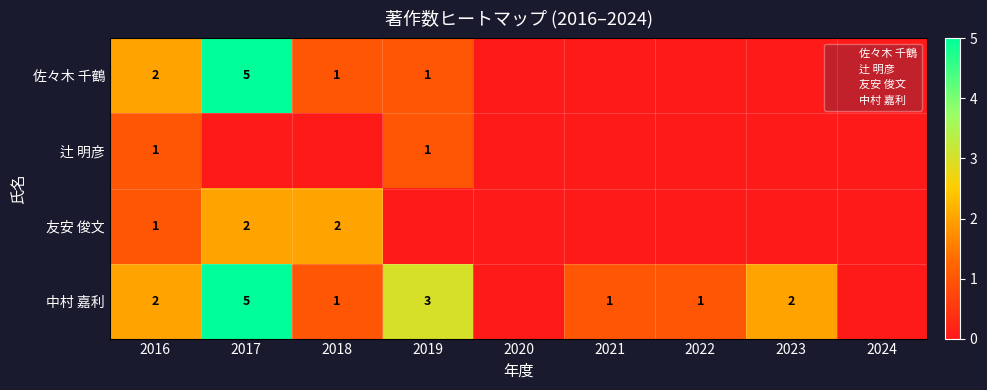

Is it true that 辻 明彦 equals 0 at 2021?

True